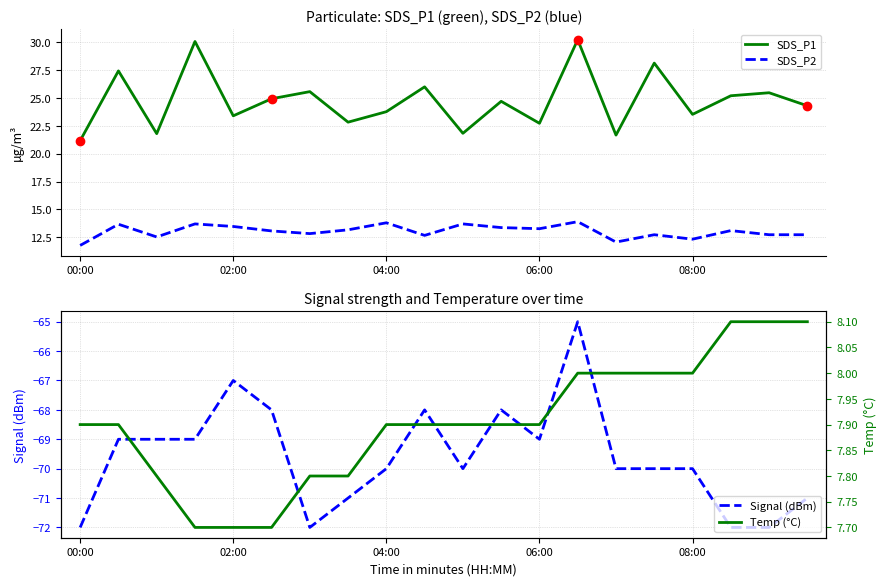

What is the value of the Temp (°C) point at the 3rd from the left?

7.8